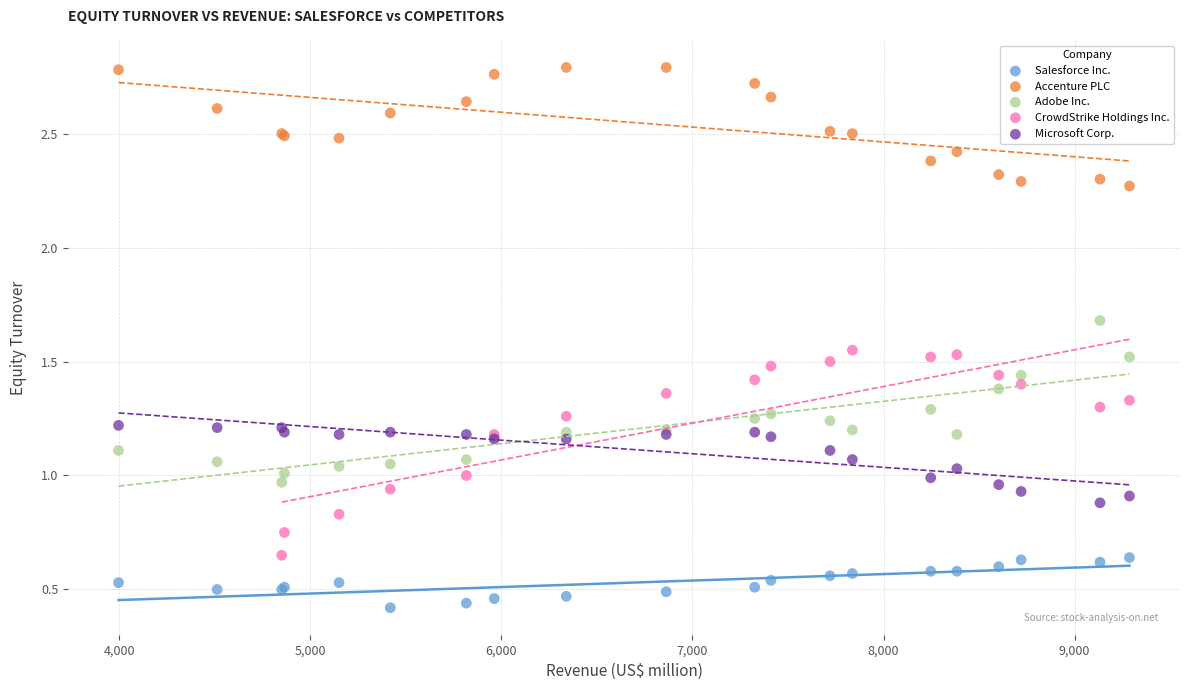

Which series contains the lowest Y value?

Salesforce Inc.